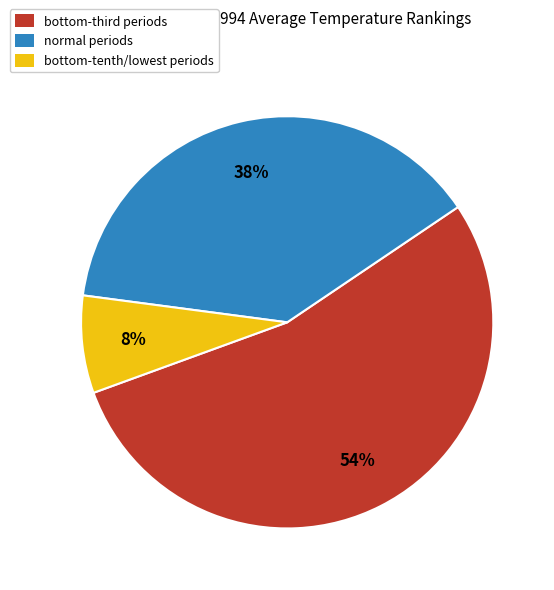

Is there a majority slice in this chart?

Yes